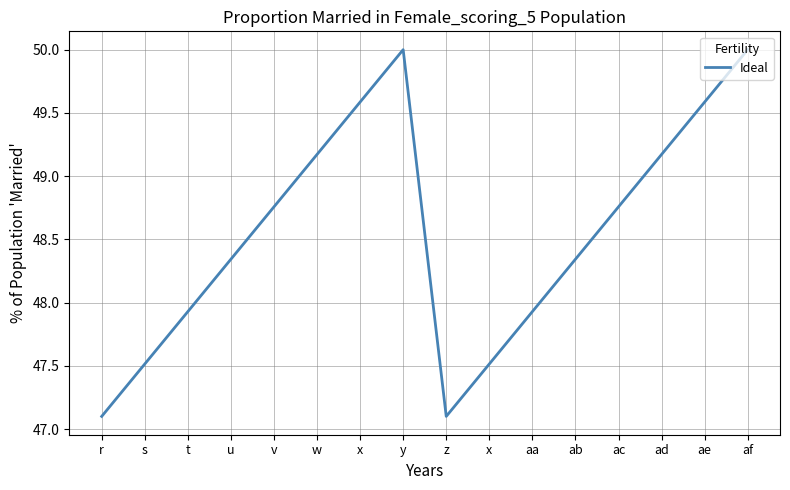

What is the label of the 10th point from the left?

x